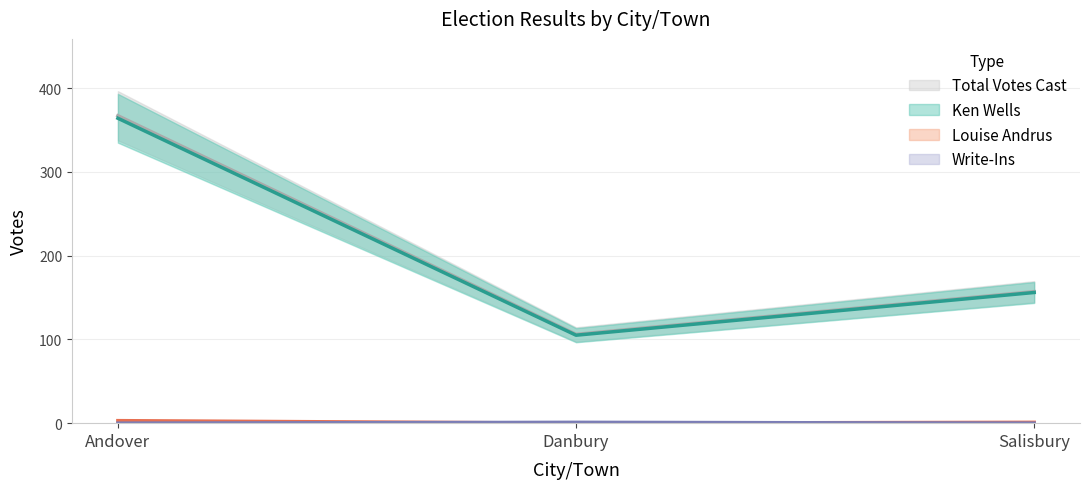

Read the Total Votes Cast value at Danbury, to the nearest 50.

100